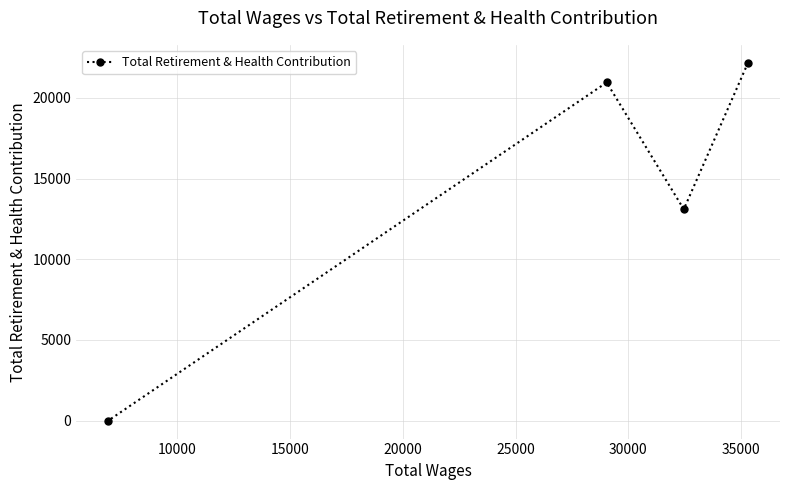

What is the difference between the maximum and second lowest values?

9080